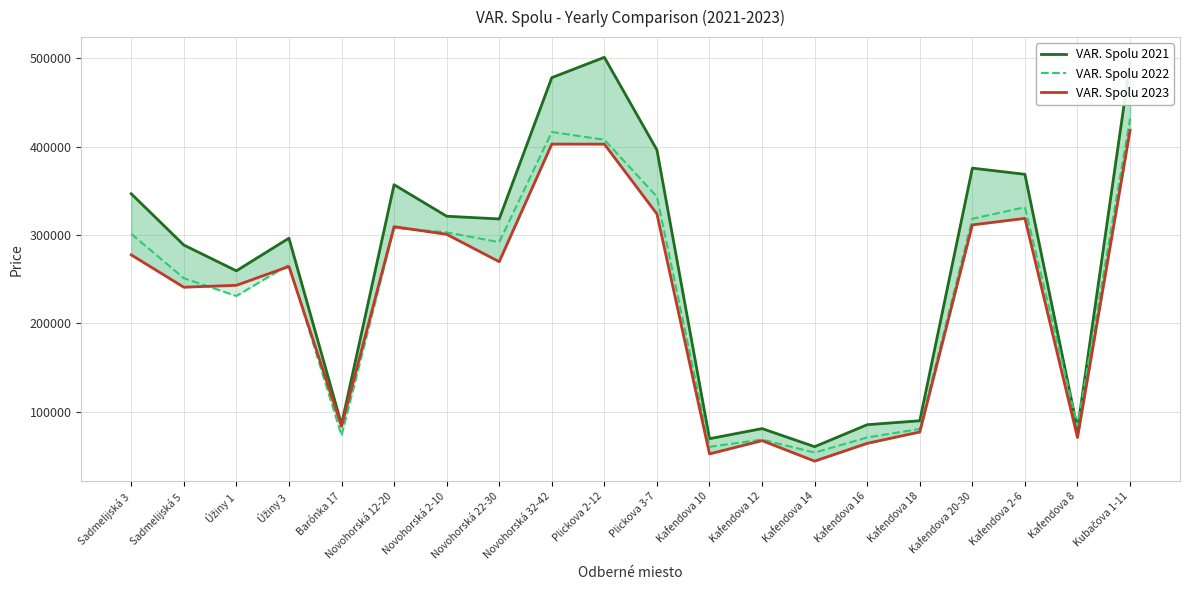

What is the label of the 20th point from the right?

Sadmelijská 3